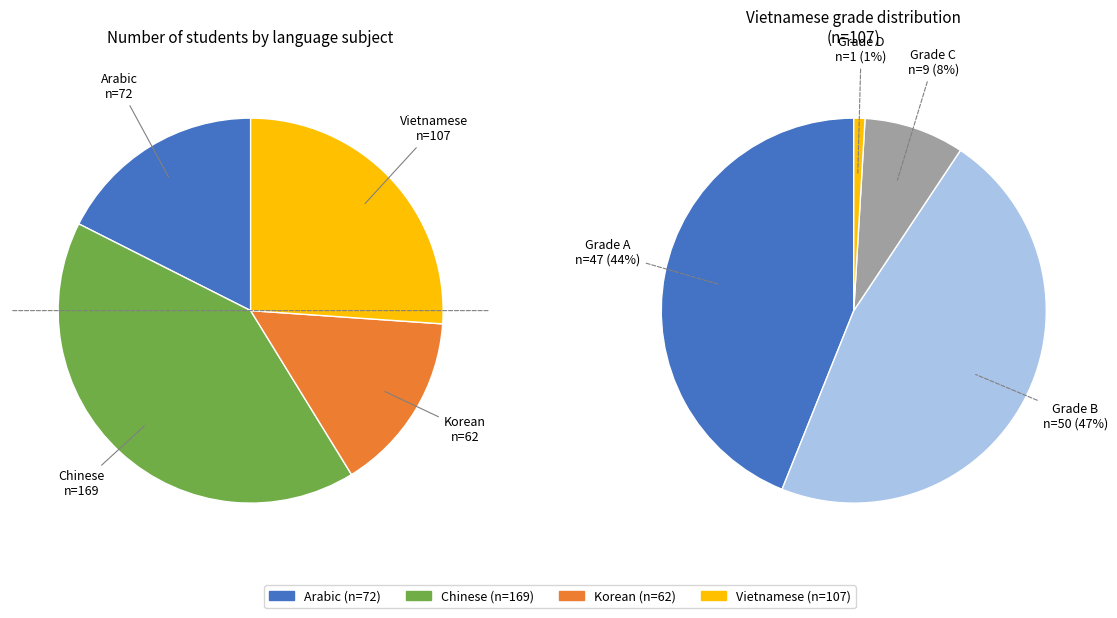

Do Vietnamese and Korean together represent more than half of the pie?

No